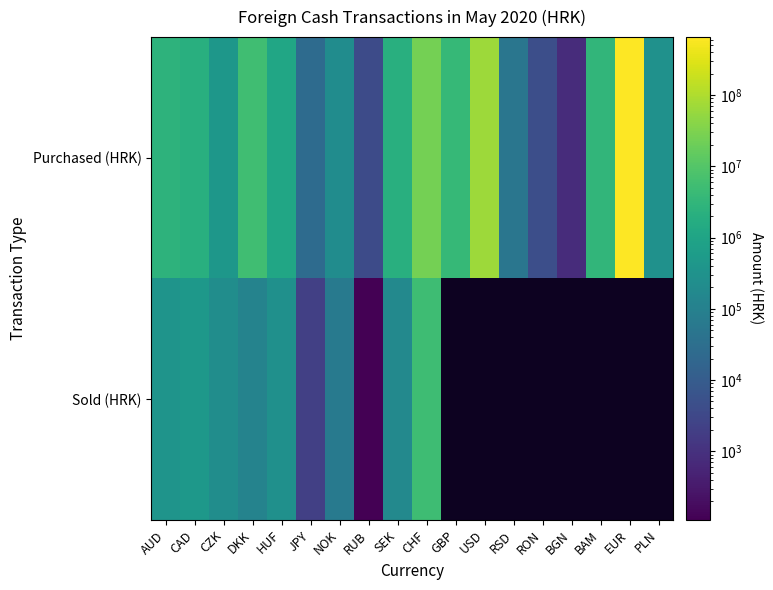

Which category has the highest value in the Purchased (HRK) series?

EUR